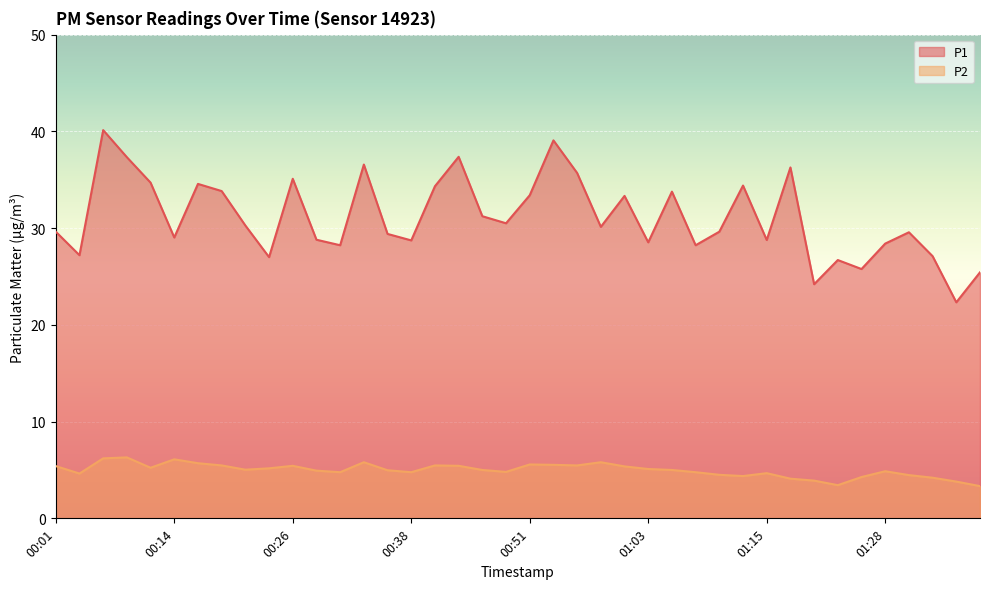

In P1, how many points are higher than both neighbors (excluding endpoints)?

12